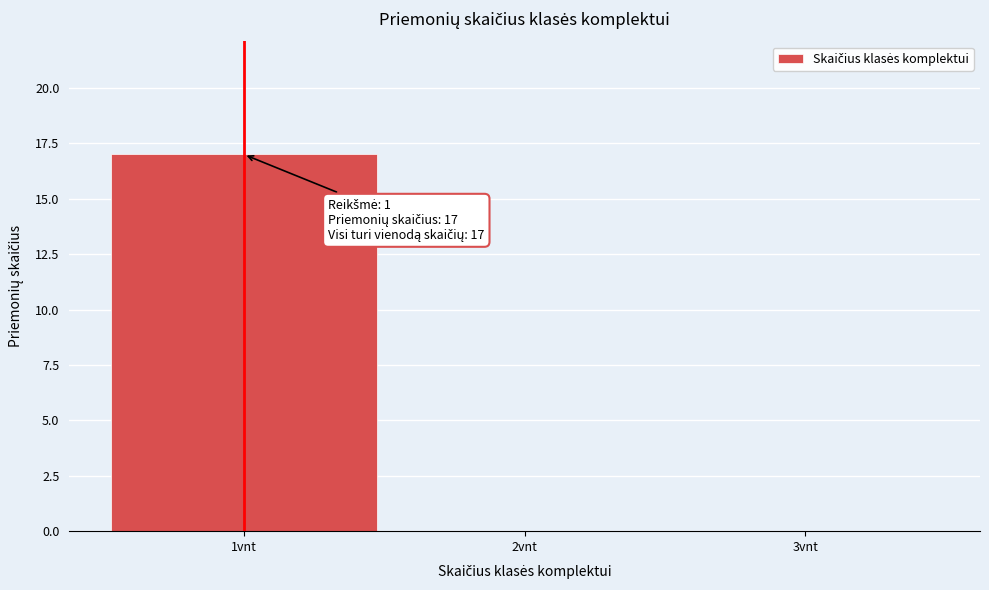

Which range on the x-axis has the tallest bar?

0.5 to 1.5